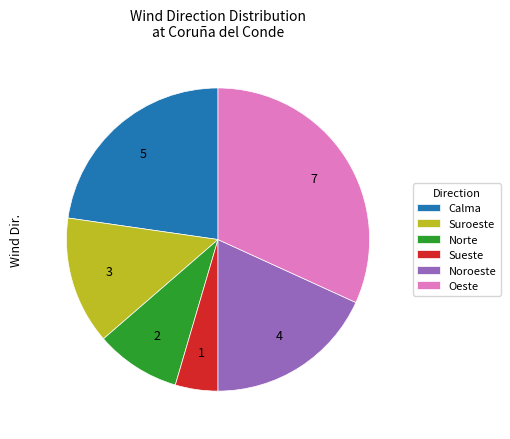

Does Norte account for over 50% of the chart?

No